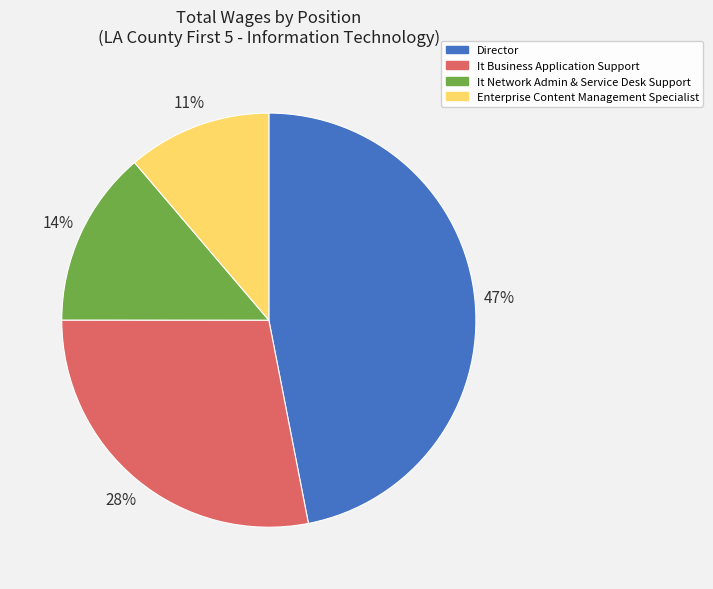

Which has a higher value, It Network Admin & Service Desk Support or Director?

Director